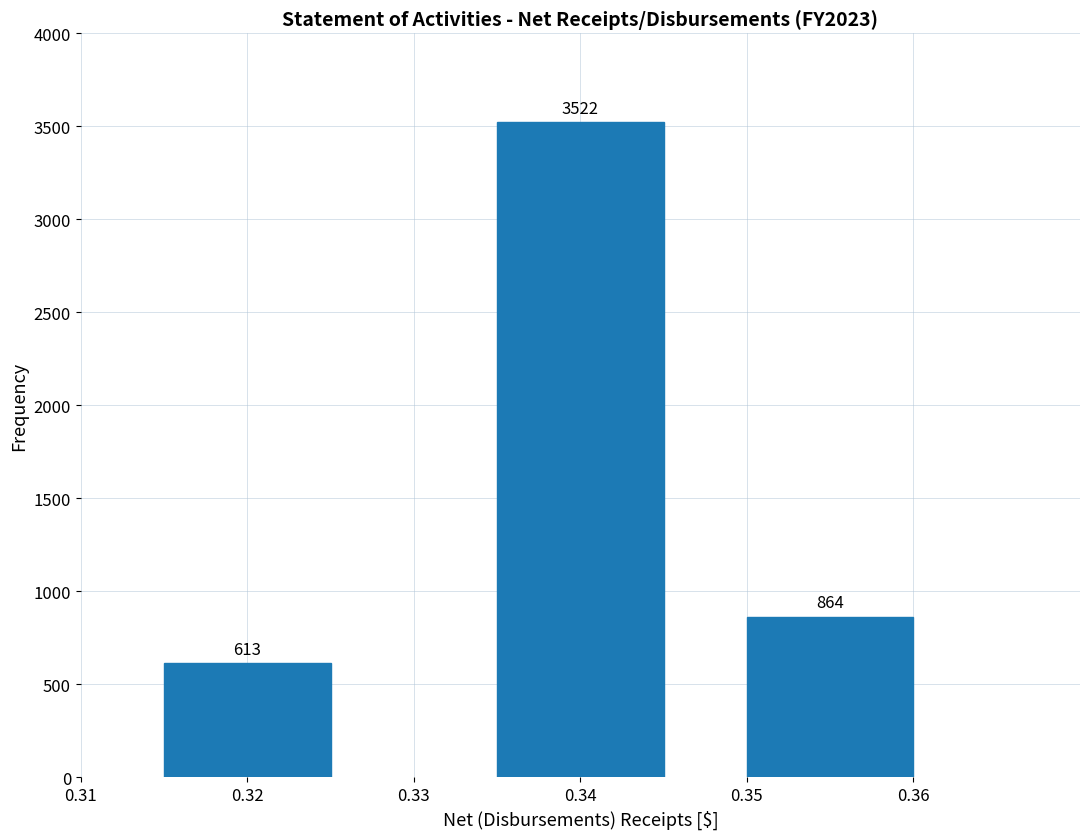

Reading left to right, extract all data points from this chart.

613	3522	864